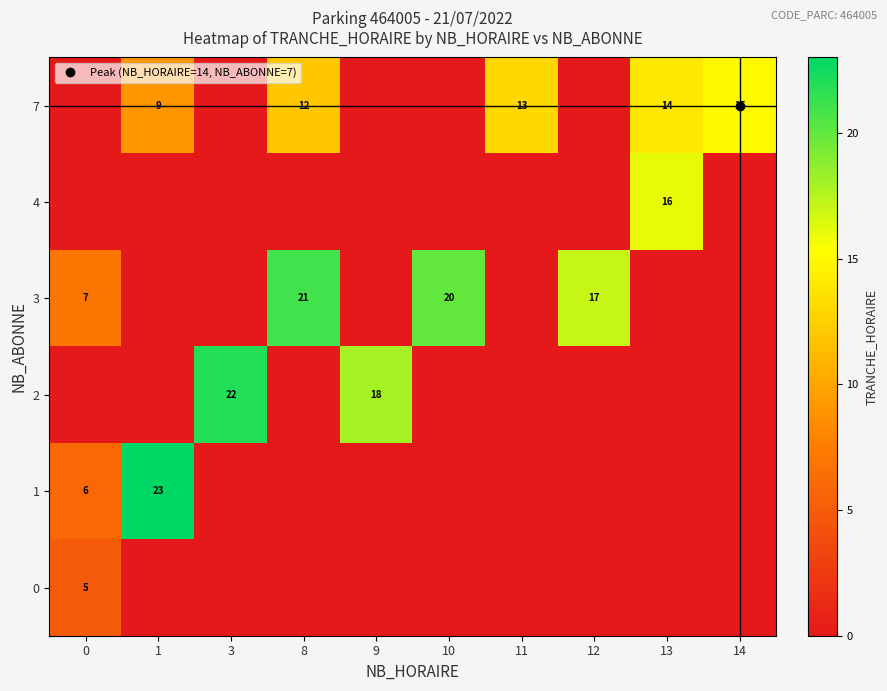

Is it true that 2 equals -11 at 11?

False